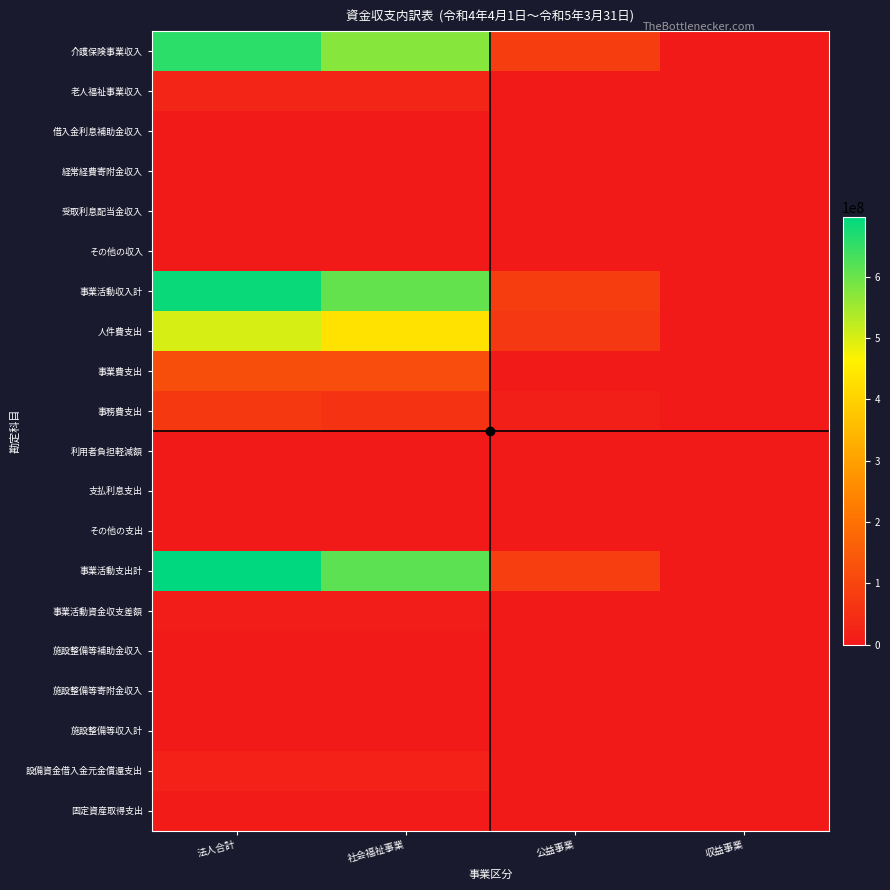

Reading left to right, list all the values displayed in this chart.

介護保険事業収入: 法人合計=656918261	社会福祉事業=574508264	公益事業=82409997	収益事業=0
老人福祉事業収入: 法人合計=27461873	社会福祉事業=27461873	公益事業=0	収益事業=0
借入金利息補助金収入: 法人合計=9246	社会福祉事業=9246	公益事業=0	収益事業=0
経常経費寄附金収入: 法人合計=740000	社会福祉事業=740000	公益事業=0	収益事業=0
受取利息配当金収入: 法人合計=2912	社会福祉事業=2810	公益事業=102	収益事業=0
その他の収入: 法人合計=2544683	社会福祉事業=2398630	公益事業=146053	収益事業=0
事業活動収入計: 法人合計=687676975	社会福祉事業=605120823	公益事業=82556152	収益事業=0
人件費支出: 法人合計=501579636	社会福祉事業=432762020	公益事業=68817616	収益事業=0
事業費支出: 法人合計=122039577	社会福祉事業=119205299	公益事業=2834278	収益事業=0
事務費支出: 法人合計=72206495	社会福祉事業=60386985	公益事業=11819510	収益事業=0
利用者負担軽減額: 法人合計=100110	社会福祉事業=100110	公益事業=0	収益事業=0
支払利息支出: 法人合計=838469	社会福祉事業=838469	公益事業=0	収益事業=0
その他の支出: 法人合計=833100	社会福祉事業=818100	公益事業=15000	収益事業=0
事業活動支出計: 法人合計=697597387	社会福祉事業=614110983	公益事業=83486404	収益事業=0
事業活動資金収支差額: 法人合計=9920412	社会福祉事業=8990160	公益事業=930252	収益事業=0
施設整備等補助金収入: 法人合計=0	社会福祉事業=0	公益事業=0	収益事業=0
施設整備等寄附金収入: 法人合計=0	社会福祉事業=0	公益事業=0	収益事業=0
施設整備等収入計: 法人合計=0	社会福祉事業=0	公益事業=0	収益事業=0
設備資金借入金元金償還支出: 法人合計=19802724	社会福祉事業=19802724	公益事業=0	収益事業=0
固定資産取得支出: 法人合計=6298753	社会福祉事業=4360753	公益事業=1938000	収益事業=0